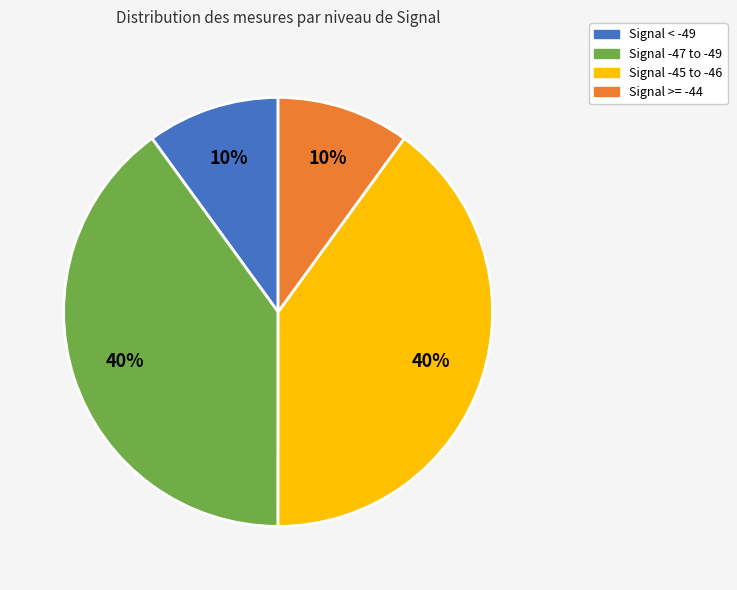

To the nearest percent, what is the difference between the largest and smallest slice percentages?

30%